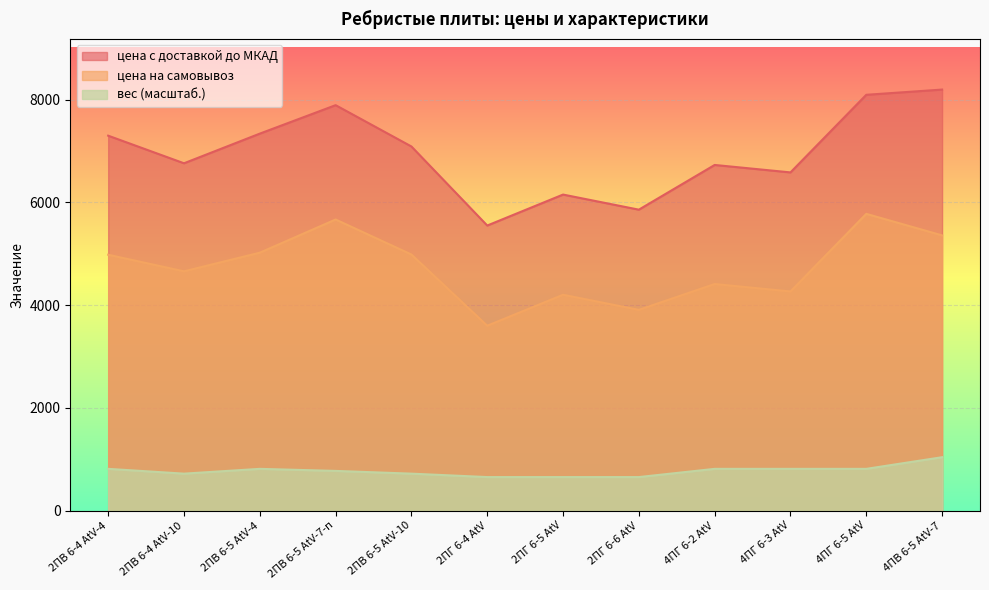

Reading left to right, list all the values displayed in this chart.

вес: 2ПВ 6-4 AtV-4=813.4	2ПВ 6-4 AtV-10=720.0	2ПВ 6-5 AtV-4=813.4	2ПВ 6-5 AtV-7-п=773.4	2ПВ 6-5 AtV-10=720.0	2ПГ 6-4 AtV=653.4	2ПГ 6-5 AtV=653.4	2ПГ 6-6 AtV=653.4	4ПГ 6-2 AtV=813.4	4ПГ 6-3 AtV=813.4	4ПГ 6-5 AtV=813.4	4ПВ 6-5 AtV-7=1040.0
цена на самовывоз: 2ПВ 6-4 AtV-4=4982.0	2ПВ 6-4 AtV-10=4659.0	2ПВ 6-5 AtV-4=5022.0	2ПВ 6-5 AtV-7-п=5668.0	2ПВ 6-5 AtV-10=4986.0	2ПГ 6-4 AtV=3600.0	2ПГ 6-5 AtV=4203.0	2ПГ 6-6 AtV=3909.0	4ПГ 6-2 AtV=4412.0	4ПГ 6-3 AtV=4267.0	4ПГ 6-5 AtV=5778.0	4ПВ 6-5 AtV-7=5359.0
цена с доставкой до МКАД: 2ПВ 6-4 AtV-4=7300.1	2ПВ 6-4 AtV-10=6762.8	2ПВ 6-5 AtV-4=7340.1	2ПВ 6-5 AtV-7-п=7894.2	2ПВ 6-5 AtV-10=7089.8	2ПГ 6-4 AtV=5550.6	2ПГ 6-5 AtV=6153.6	2ПГ 6-6 AtV=5859.6	4ПГ 6-2 AtV=6730.1	4ПГ 6-3 AtV=6585.1	4ПГ 6-5 AtV=8096.1	4ПВ 6-5 AtV-7=8197.8